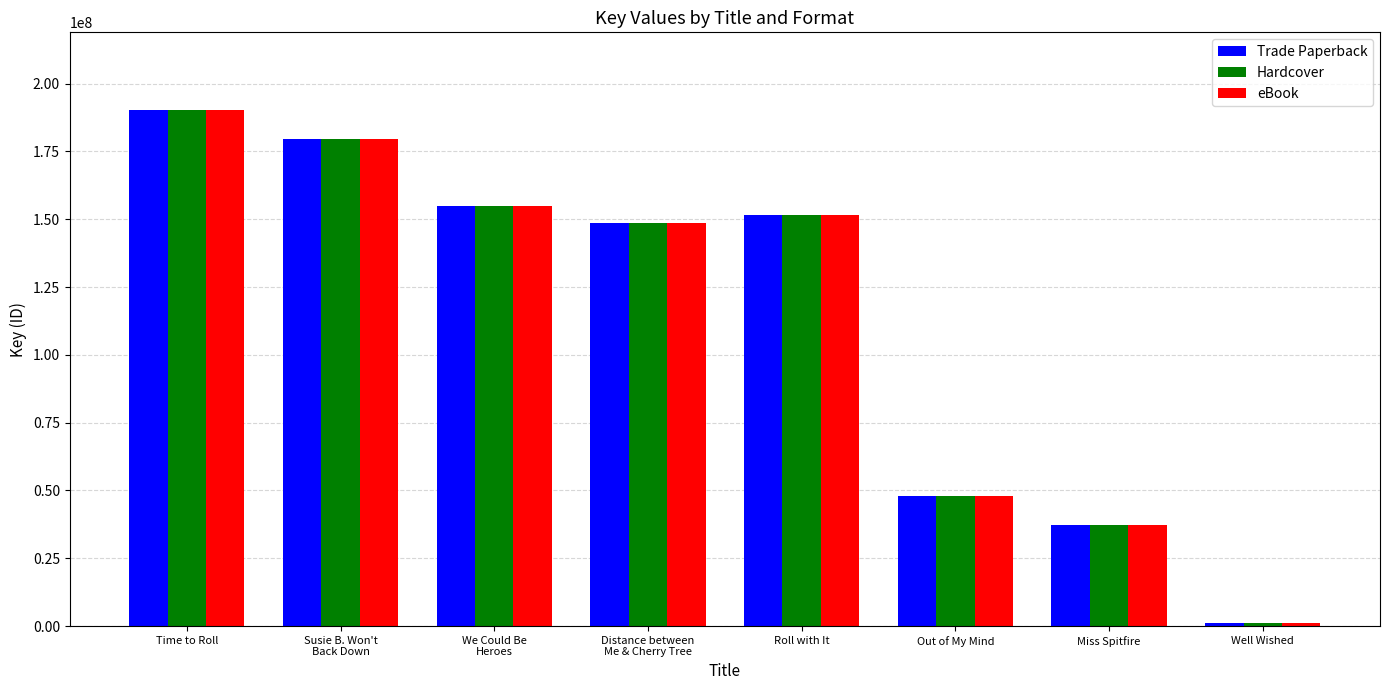

What is the maximum value for eBook?

190344953